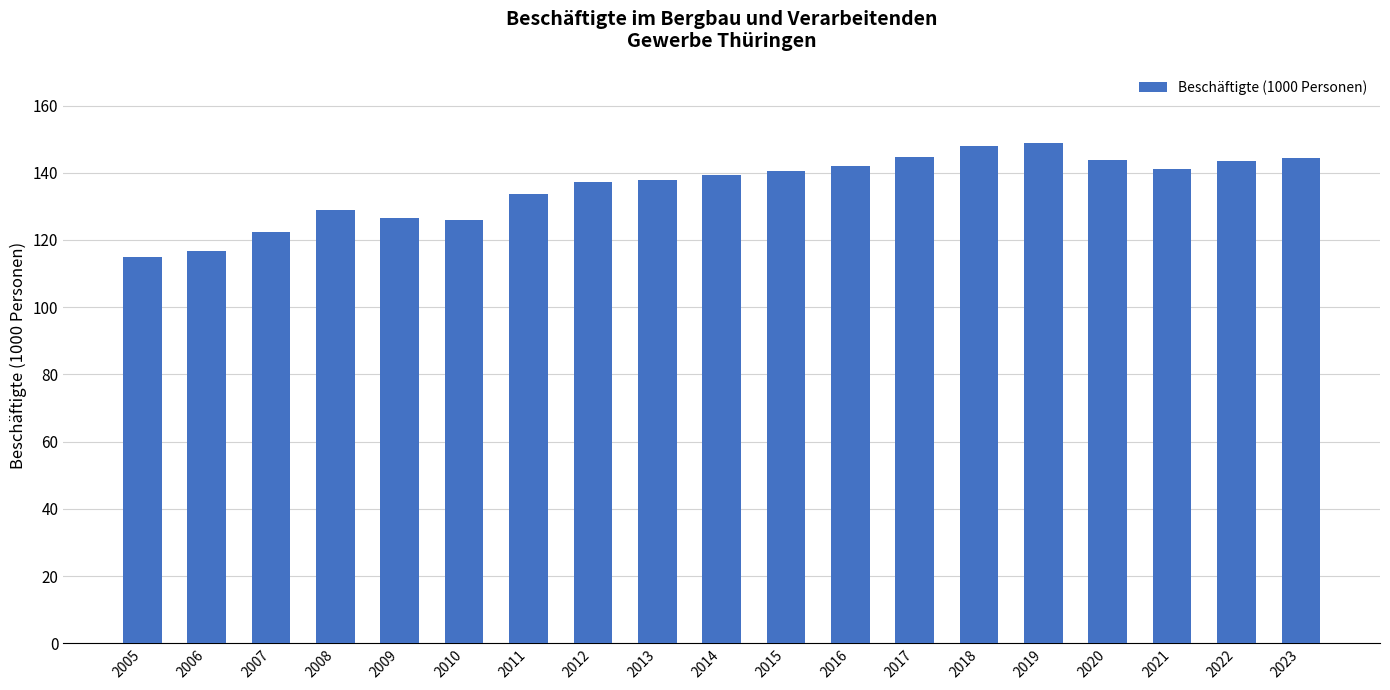

What is the average value?

135.8